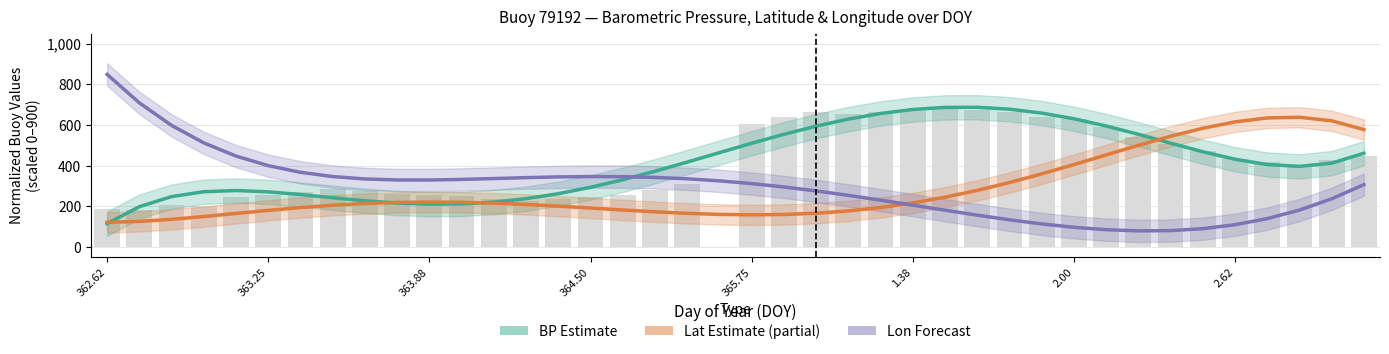

What is the maximum value for Lon (Longitude)?

849.1